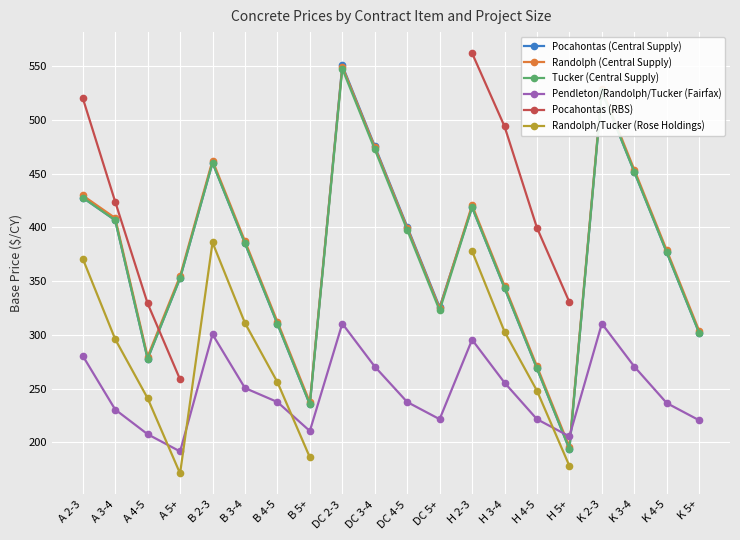

List the series in order of their peak value, highest first.

Pocahontas (RBS), Pocahontas (Central Supply), Randolph (Central Supply), Tucker (Central Supply), Randolph/Tucker (Rose Holdings), Pendleton/Randolph/Tucker (Fairfax)